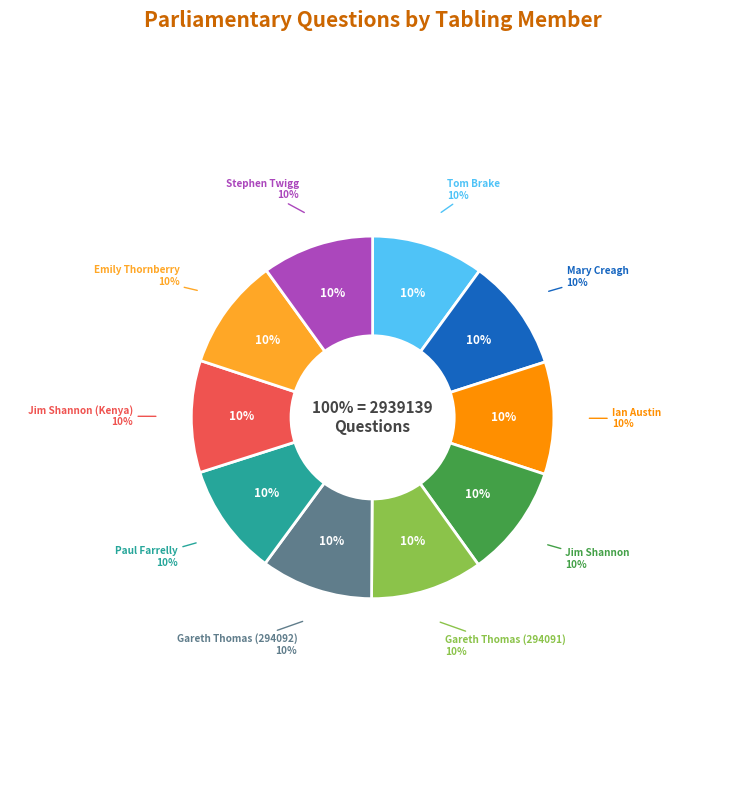

Is it true that Emily Thornberry is 10% of the pie?

True